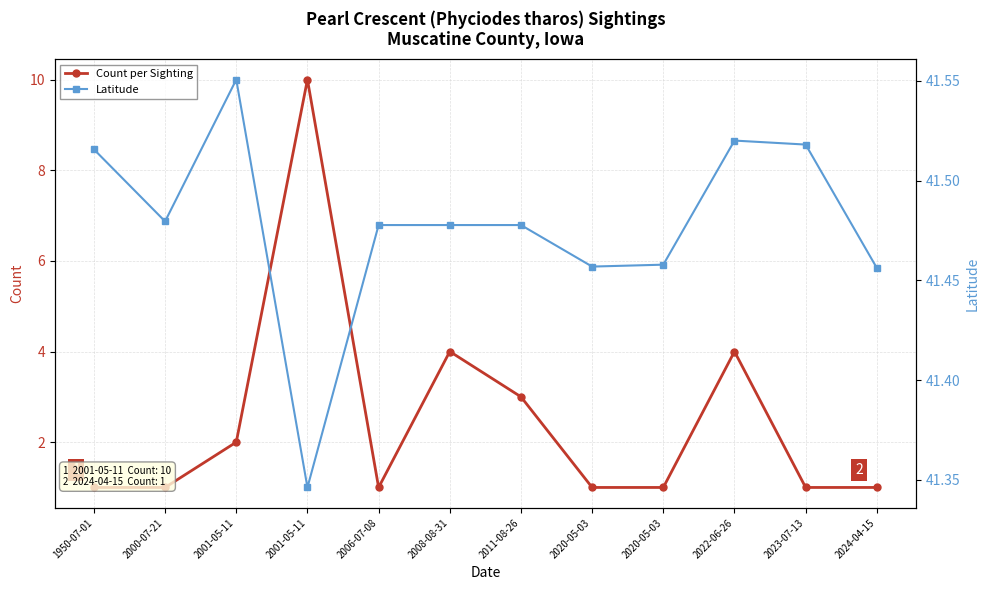

At 2024-04-15, list the series in order from smallest to largest.

Count per Sighting, Latitude